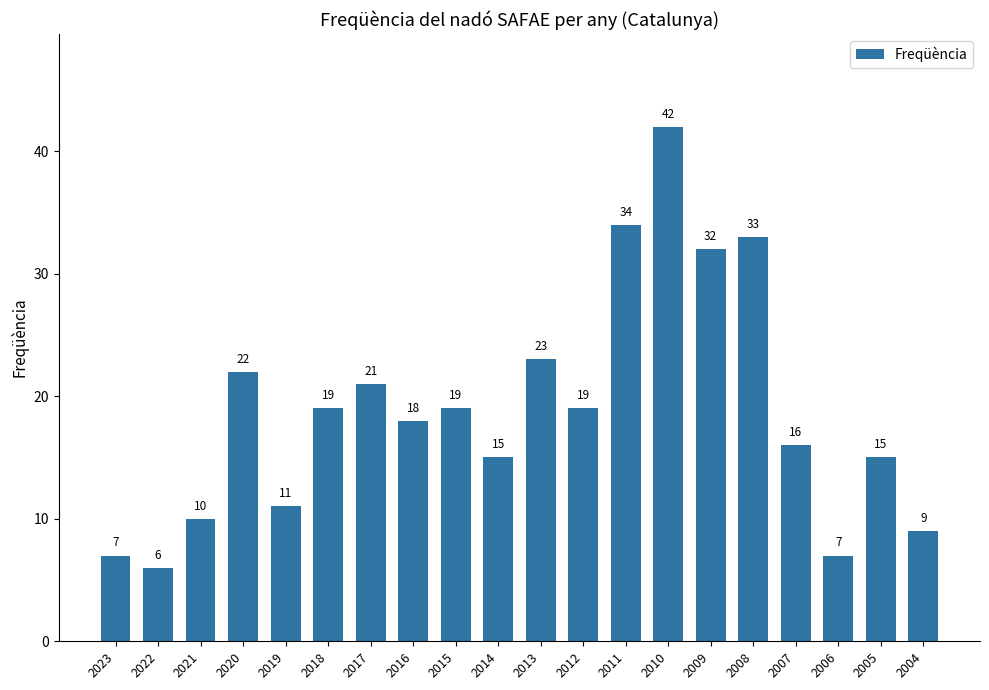

At which category does the chart reach its peak across all series?

2010